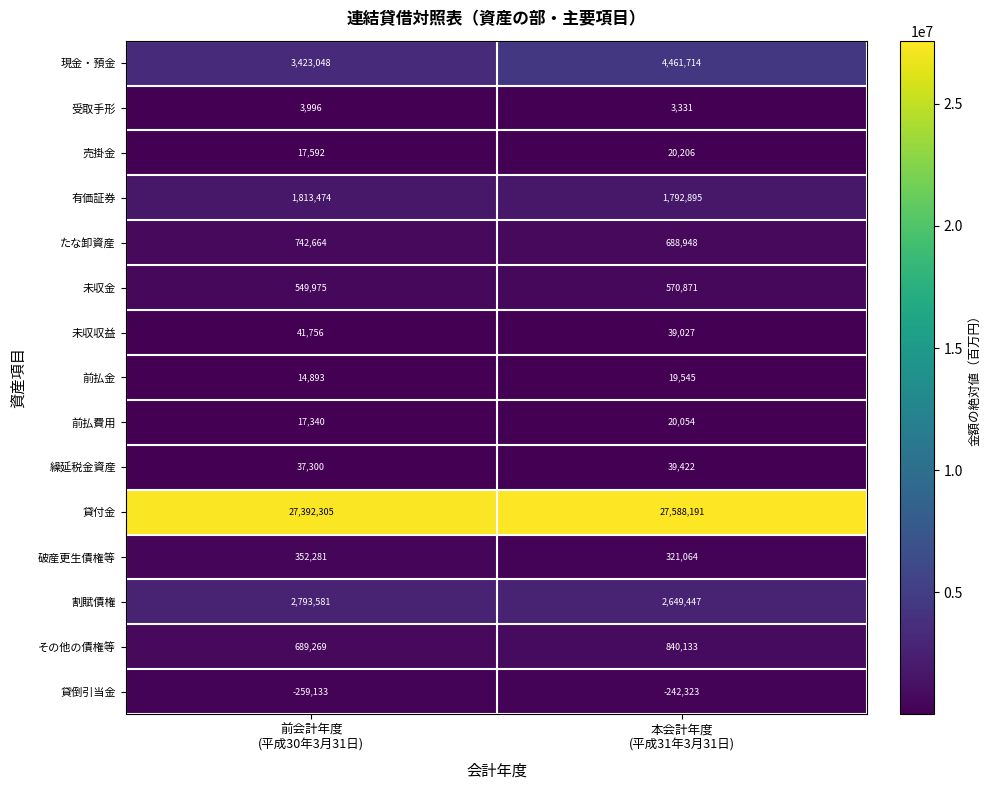

Which category has the lowest value across all series?

前会計年度
(平成30年3月31日)